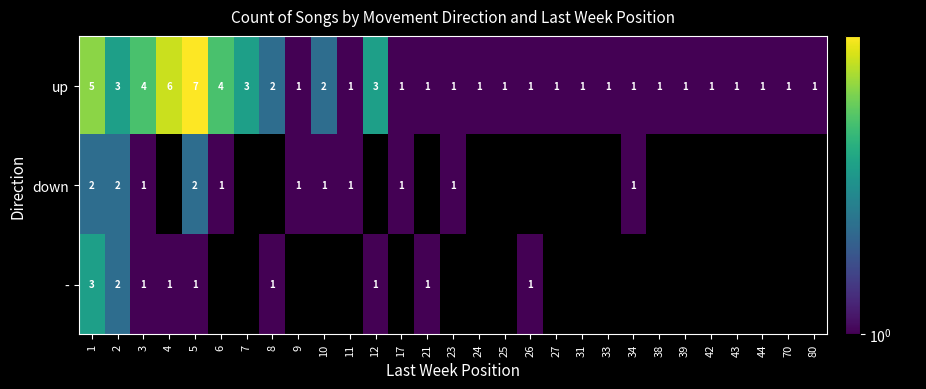

How many series are shown in this chart?

3